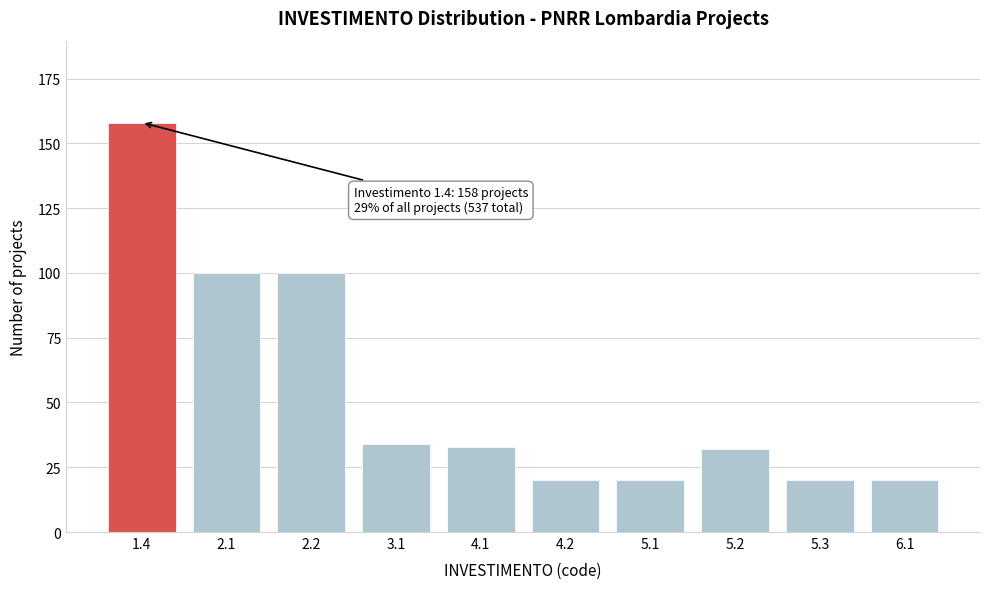

Reading right to left, what are all the values shown in this chart?

6.1=20	5.3=20	5.2=32	5.1=20	4.2=20	4.1=33	3.1=34	2.2=100	2.1=100	1.4=158